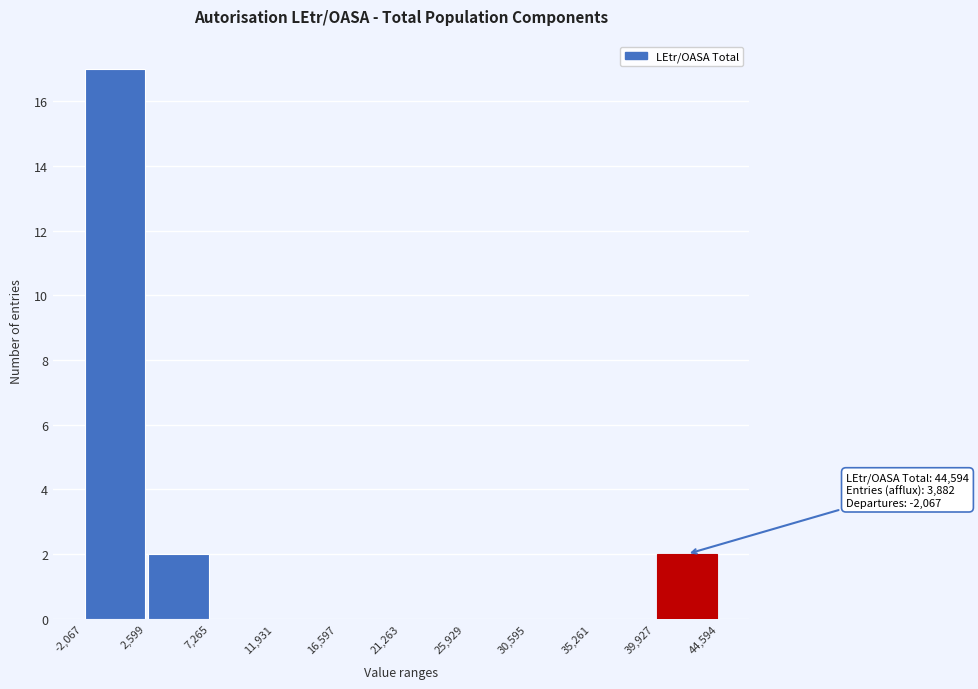

Over which range of the x-axis is the bar tallest?

-2,067 to 2,599